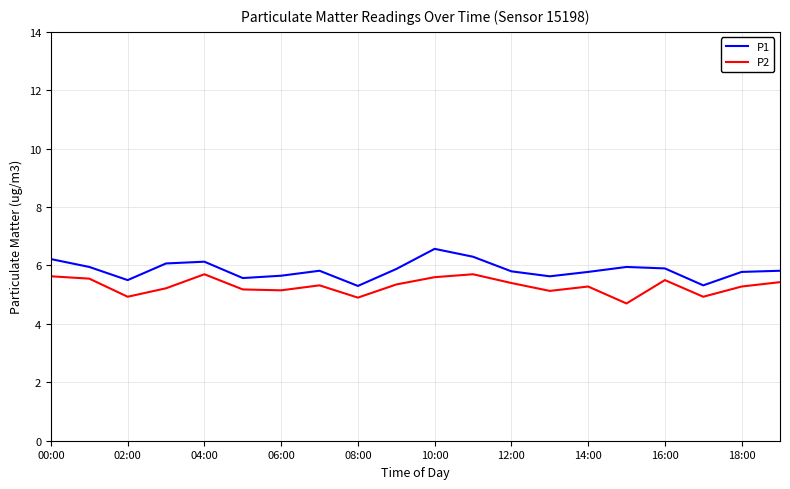

List the series in order of their peak value, lowest first.

P2, P1